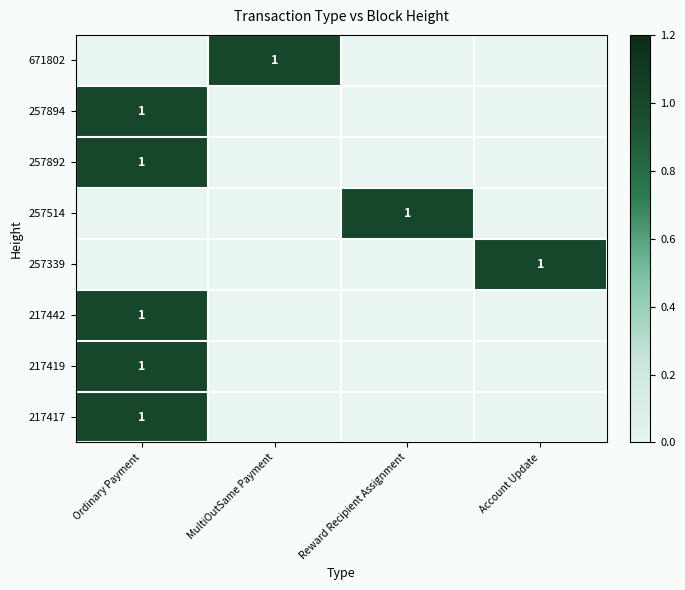

Which has a higher value, Account Update or Reward Recipient Assignment?

Account Update